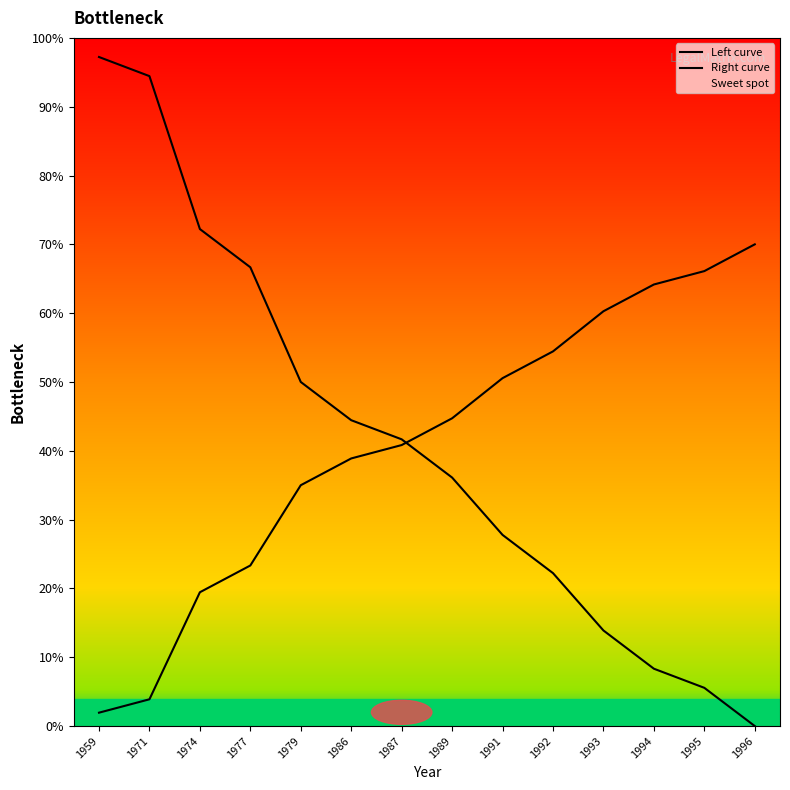

What is the sum of the Right curve values at 1974 and 1992?

0.7